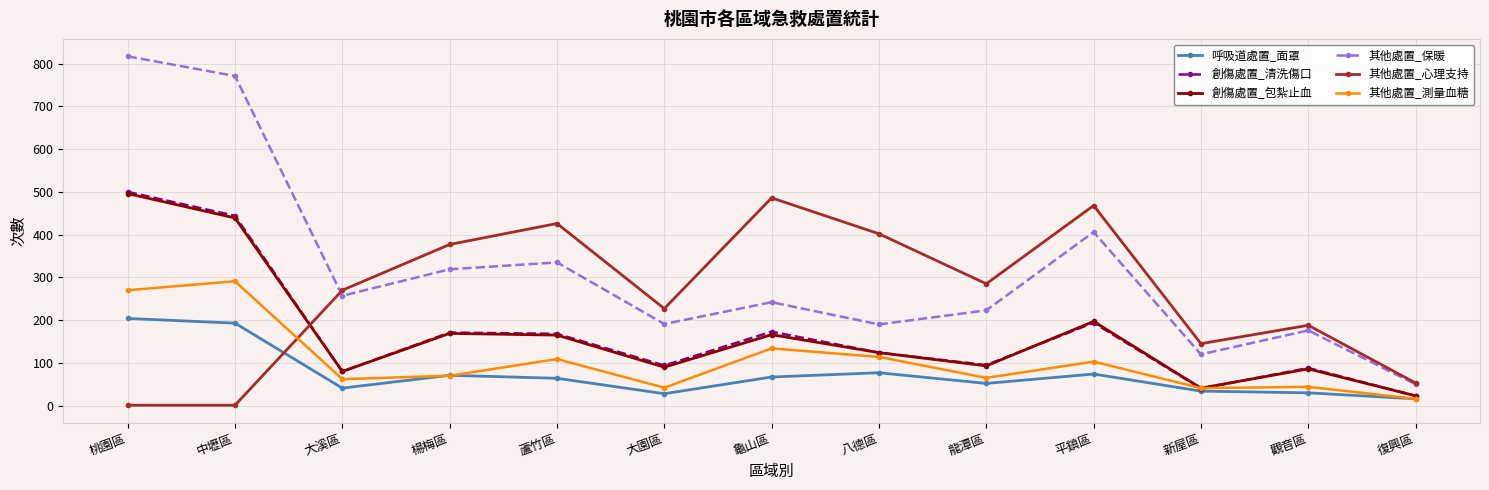

At which category is the sum across all series the highest?

桃園區